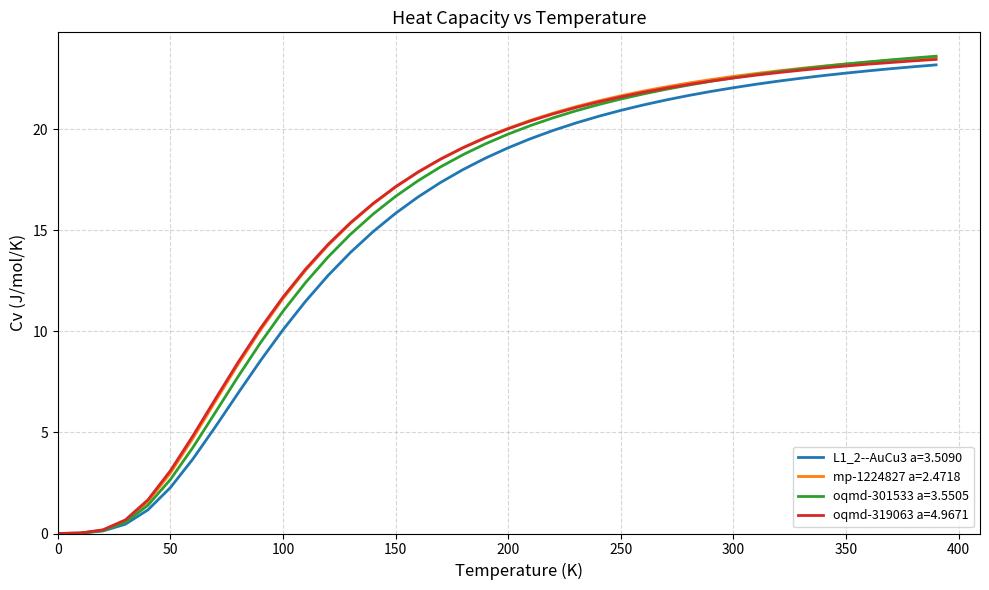

How many values in the L1_2--AuCu3 a=3.5090 series exceed 19?

20